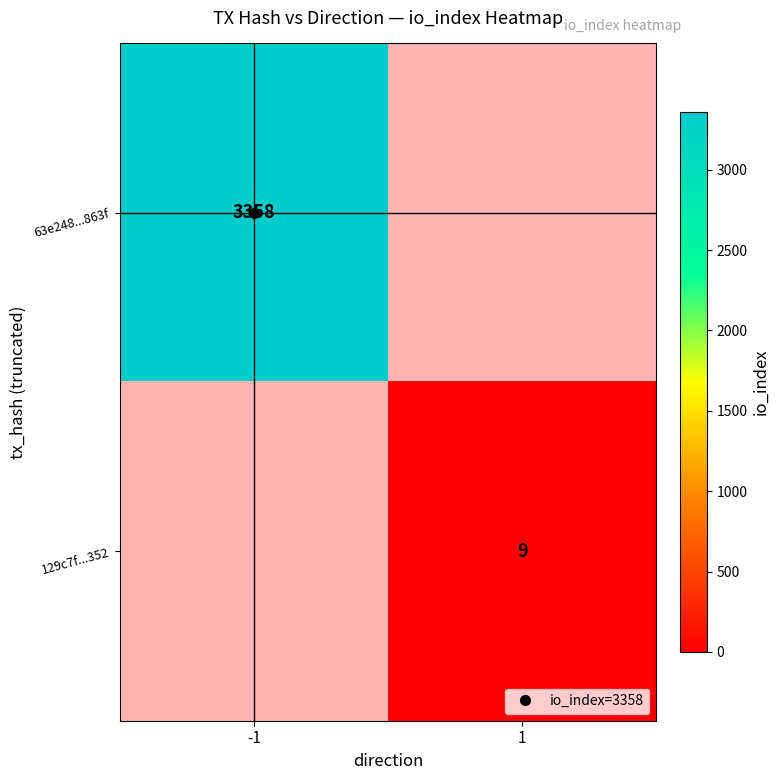

List the labels in order of 129c7f...352 value, largest first.

-1, 1